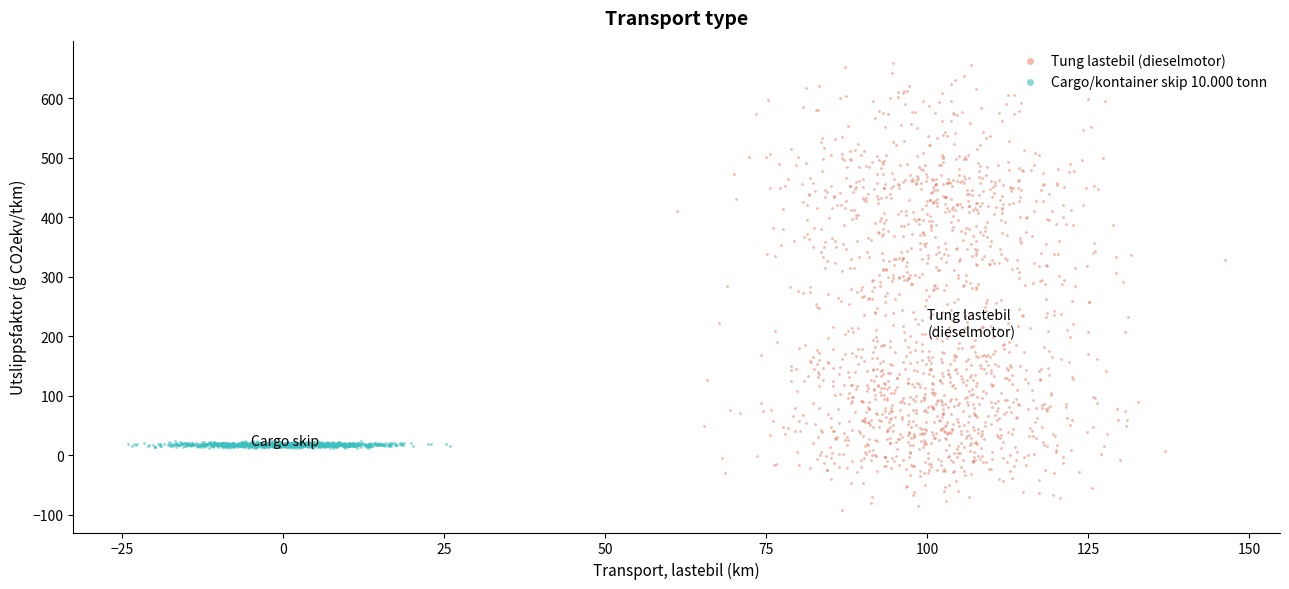

Which series reaches the minimum Y coordinate?

Tung lastebil (dieselmotor)